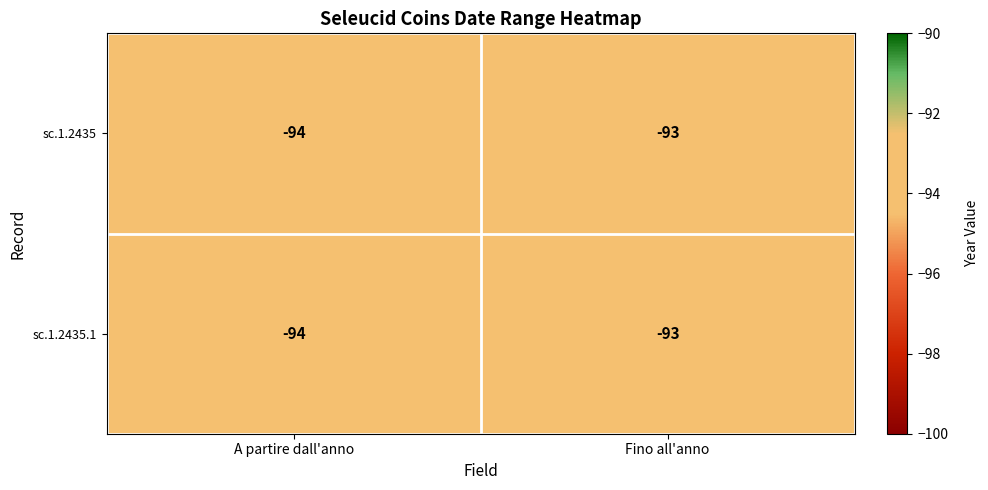

At which label is sc.1.2435.1 closest to -93?

Fino all'anno